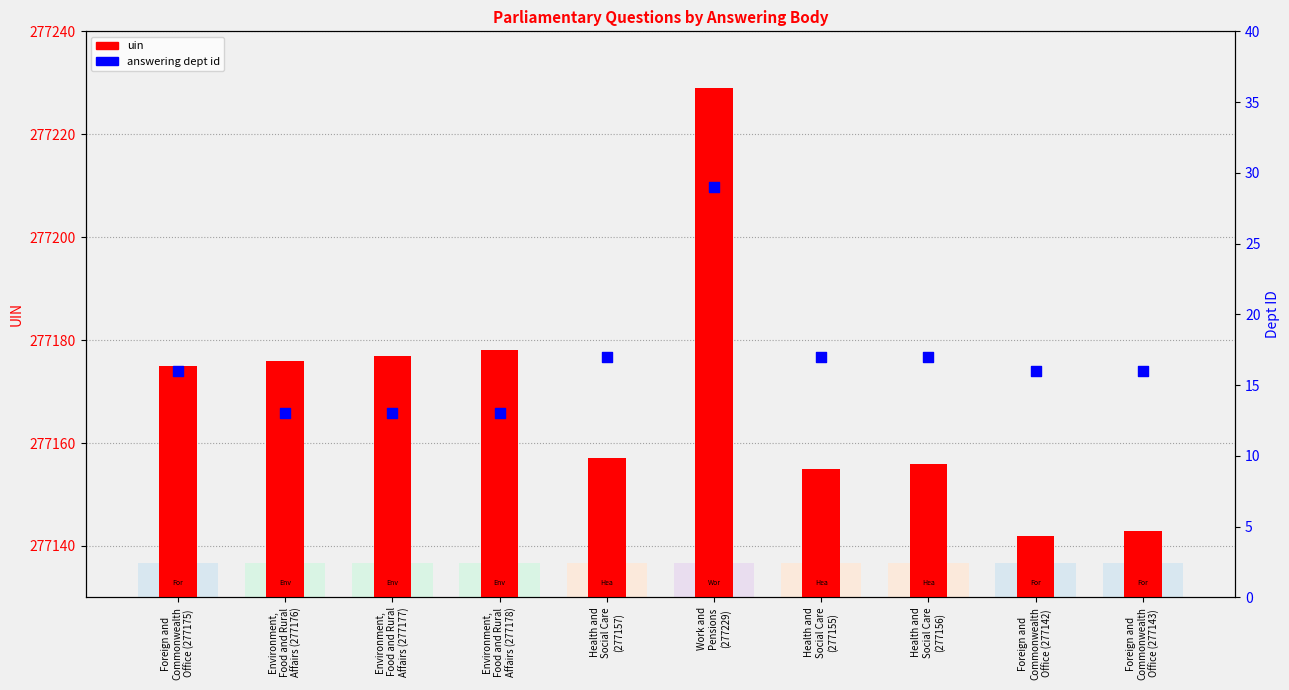

At which category is the sum across all series the highest?

Work and
Pensions
(277229)